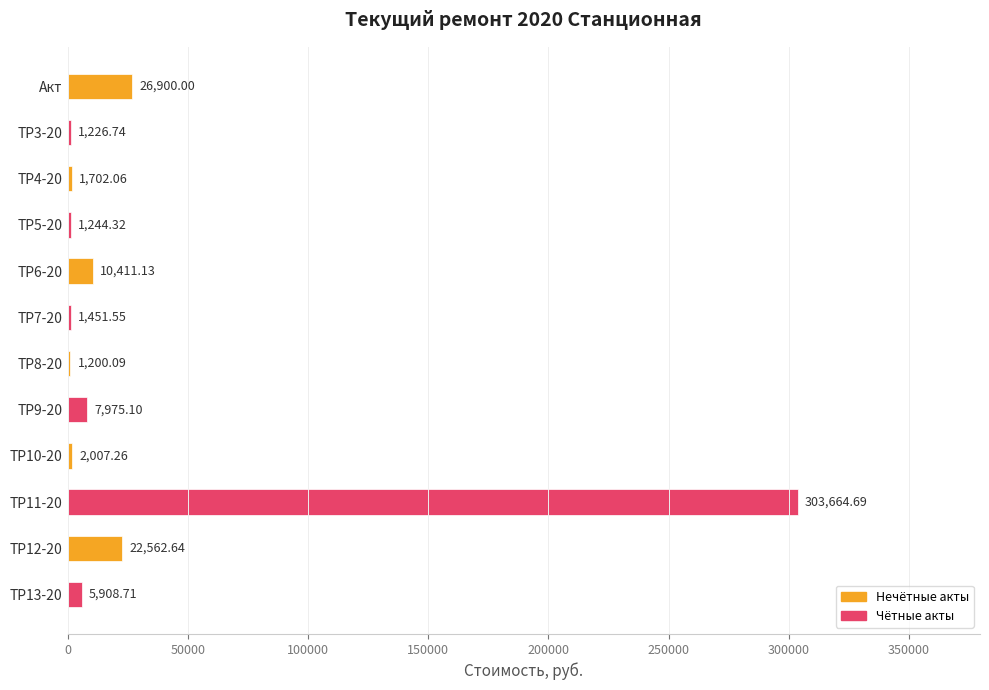

How many bars are there in total?

12